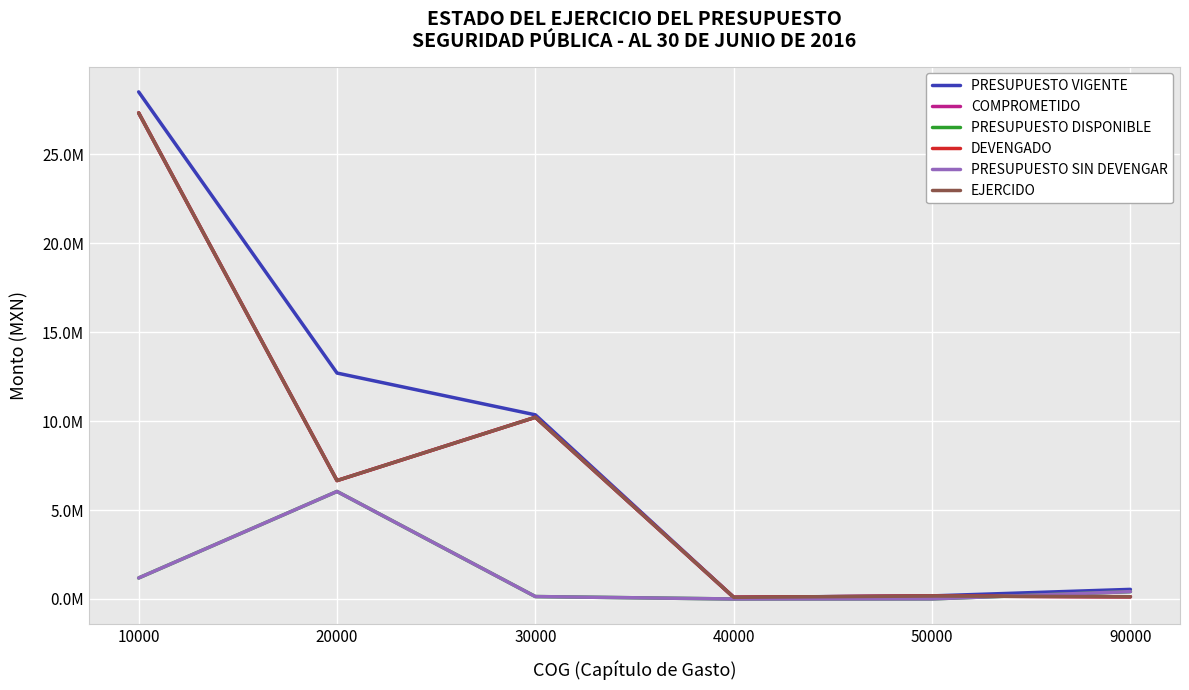

What is the total value across all series at 90000?

1745761.1